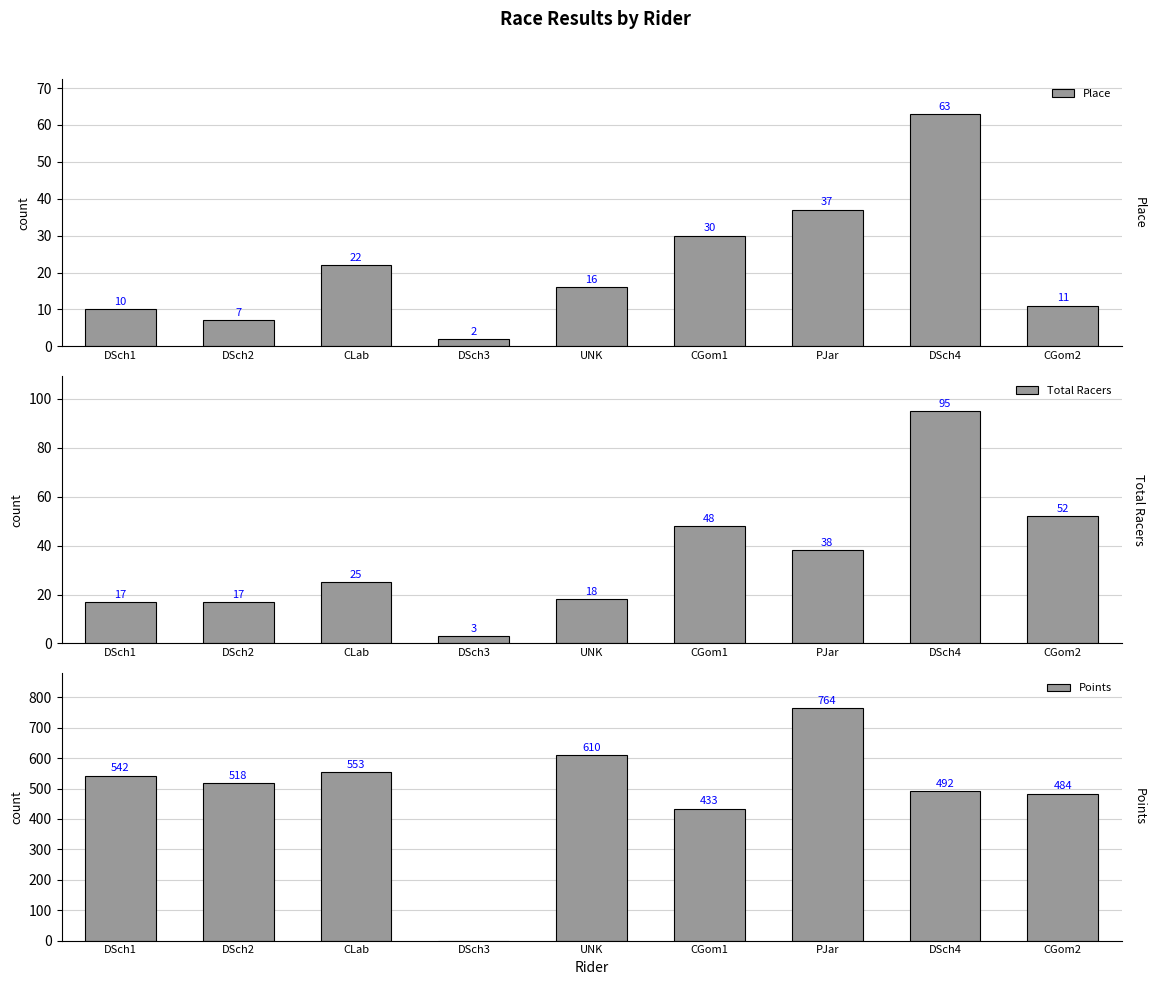

How many data points in Points are above 517?

5